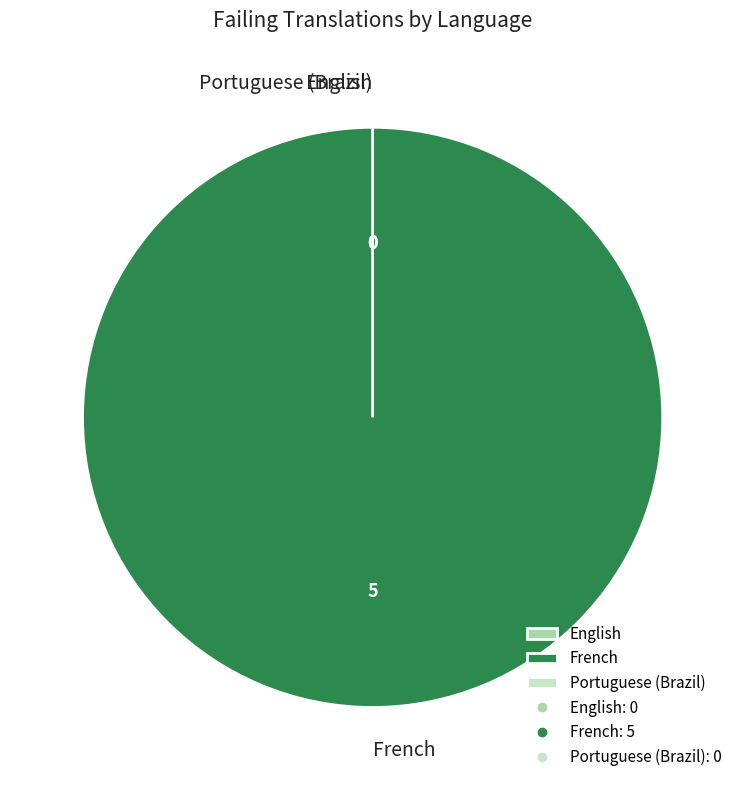

Which slice is the smallest?

English